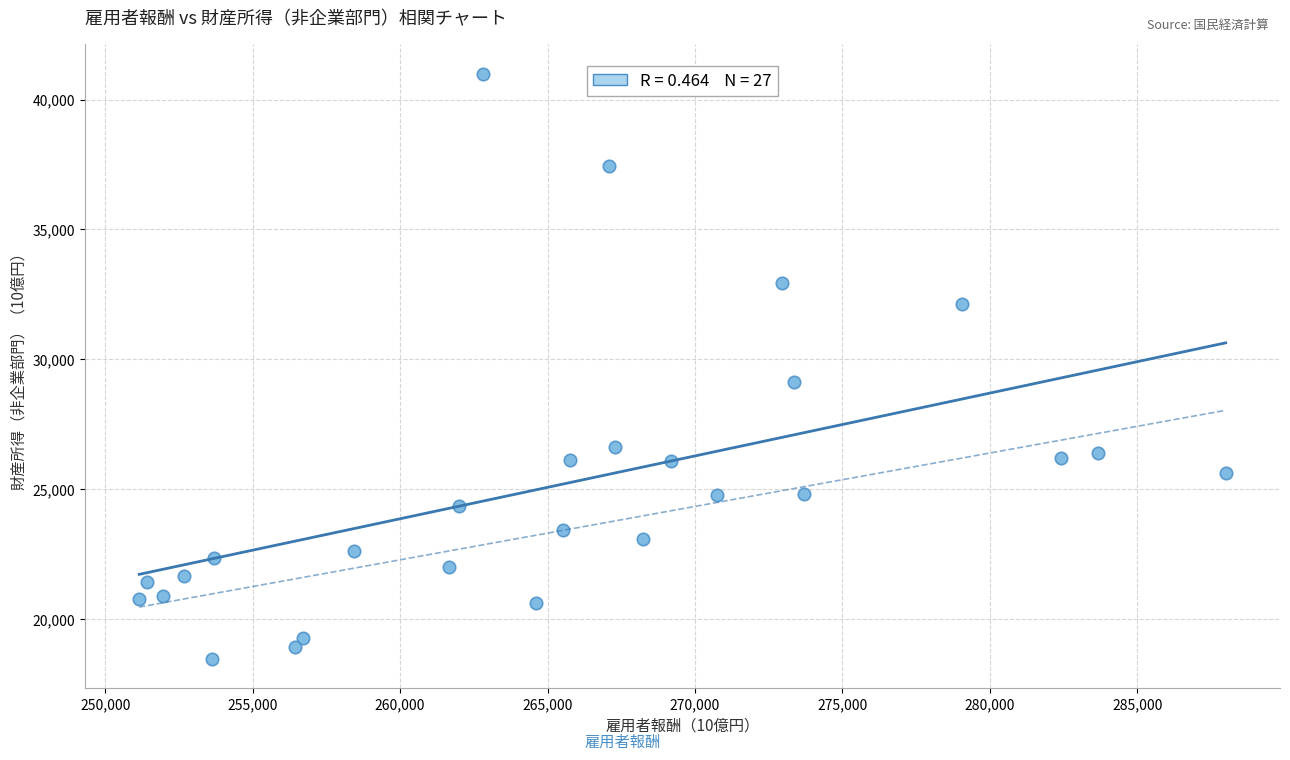

What is the range of X values (max minus min)?

36839.7